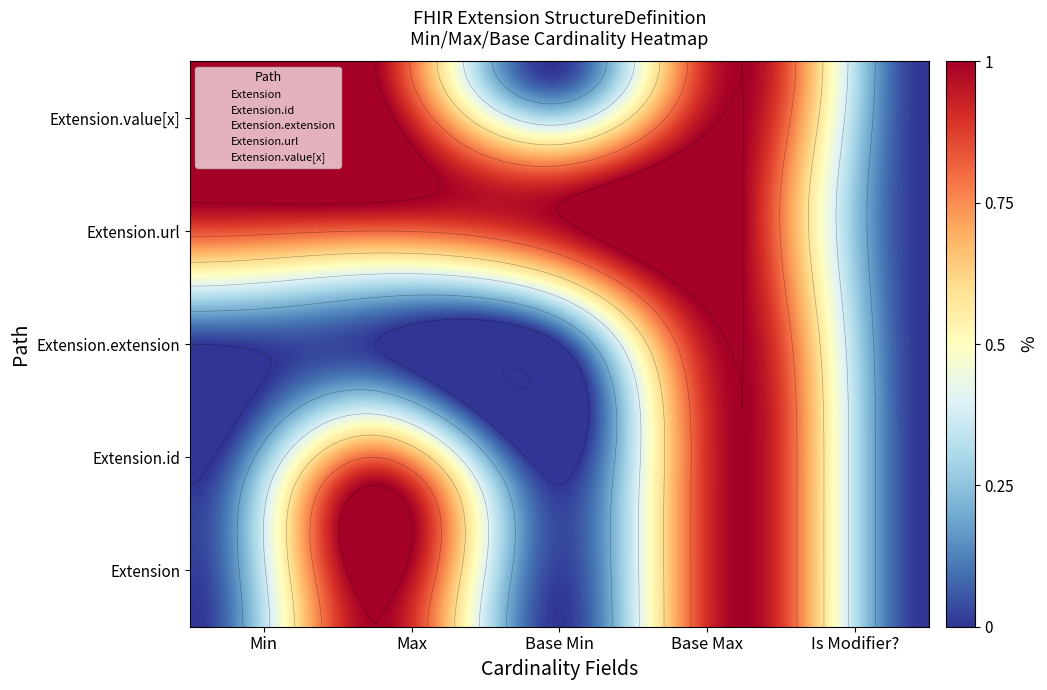

List the series in order of their peak value, highest first.

Extension.url, Extension.value[x], Extension, Extension.id, Extension.extension